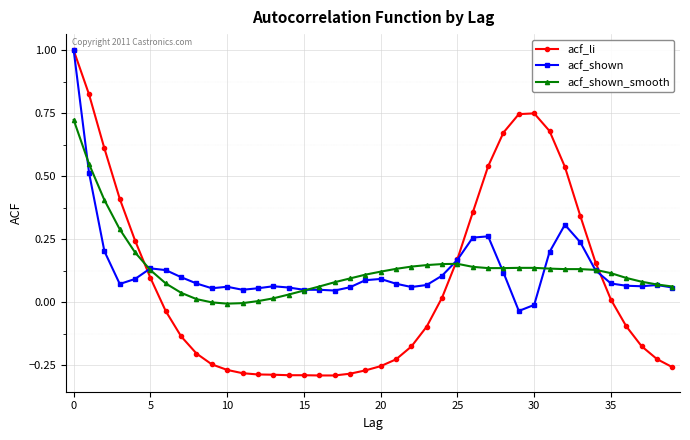

What is the maximum value for acf_li?

1.0